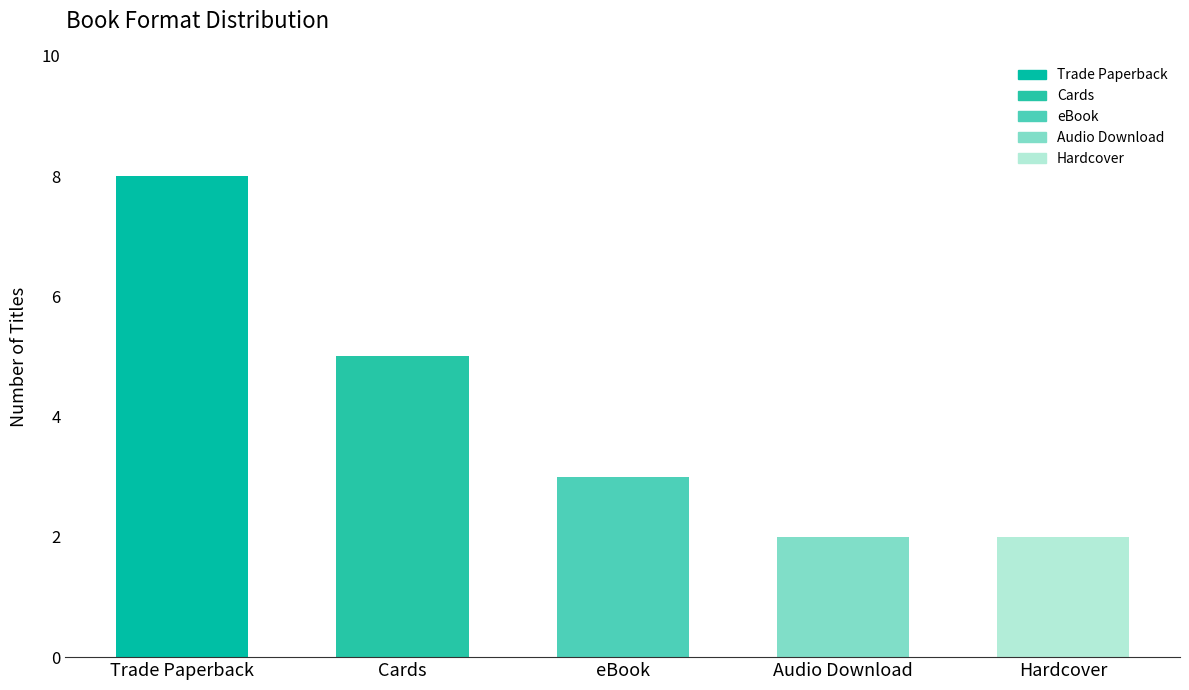

What is the greatest value displayed?

8